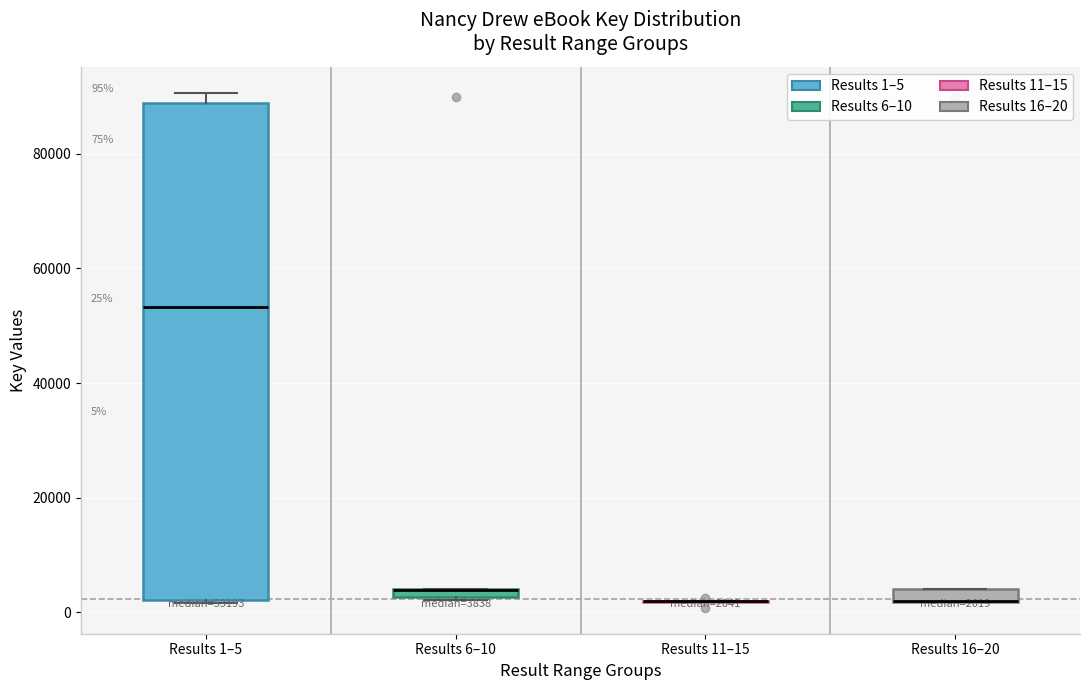

Which box is the tallest, from its lower edge to its upper edge?

Results 1–5